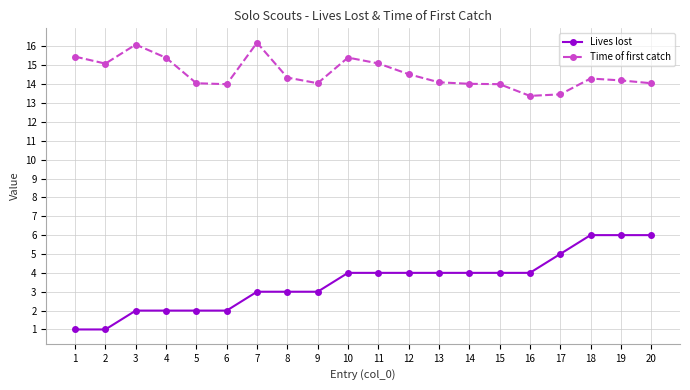

The value of Lives lost at 1 is 1.0. True or false?

True